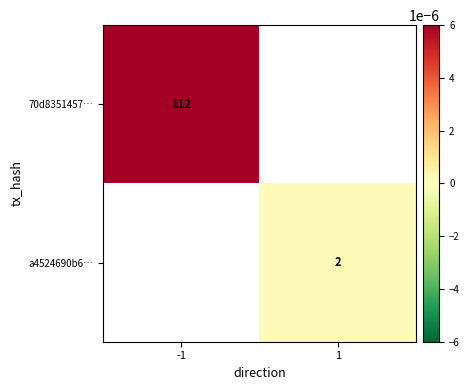

True or false: a4524690b6… has a value of 3.3 at 1.

False